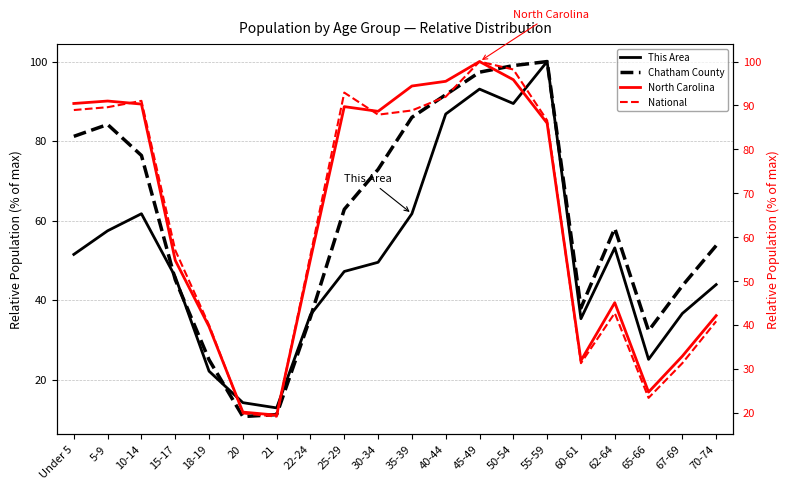

How many values in the National series are below 86?

10